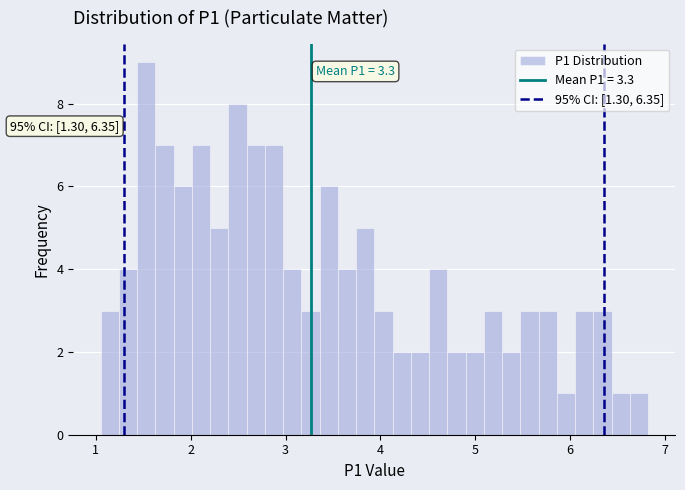

Read against the x-axis, roughly where is the centre of the tallest bar?

1.5